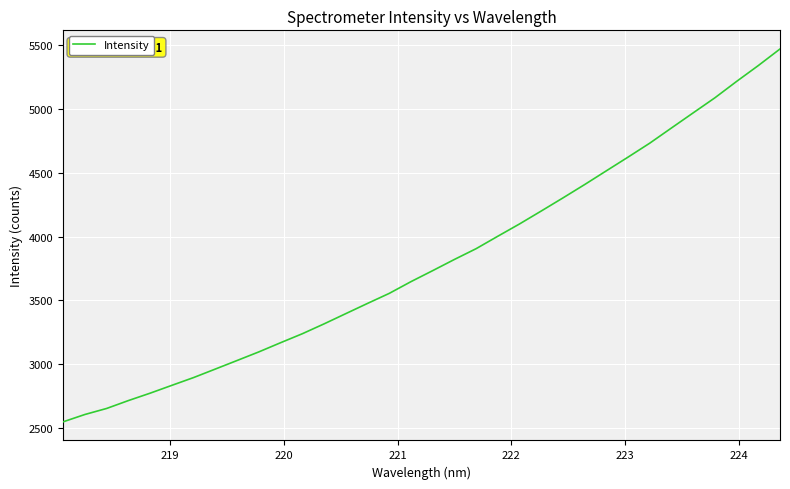

What is the greatest value displayed?

5470.4